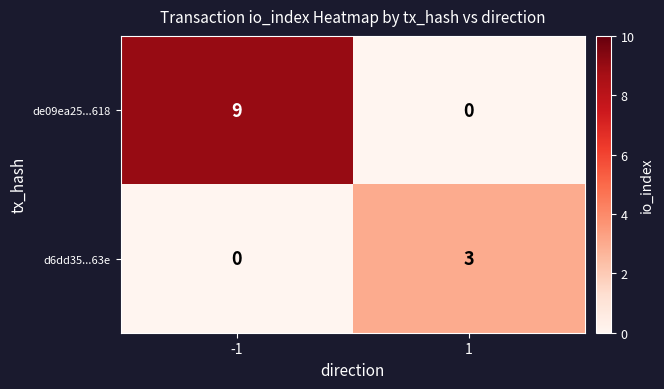

True or false: d6dd35...63e has a value of -1 at -1.

False